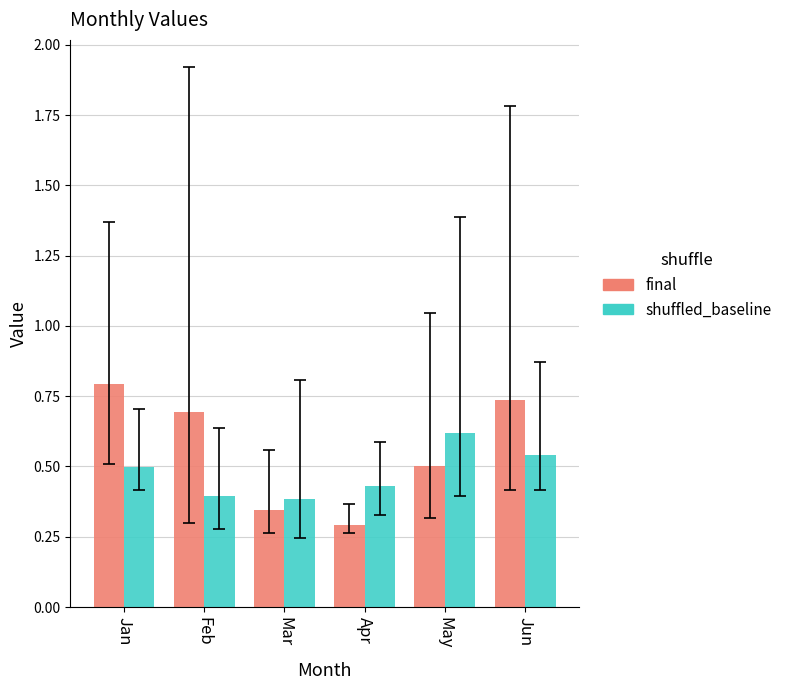

Rank the categories by final value from highest to lowest.

Jan, Jun, Feb, May, Mar, Apr